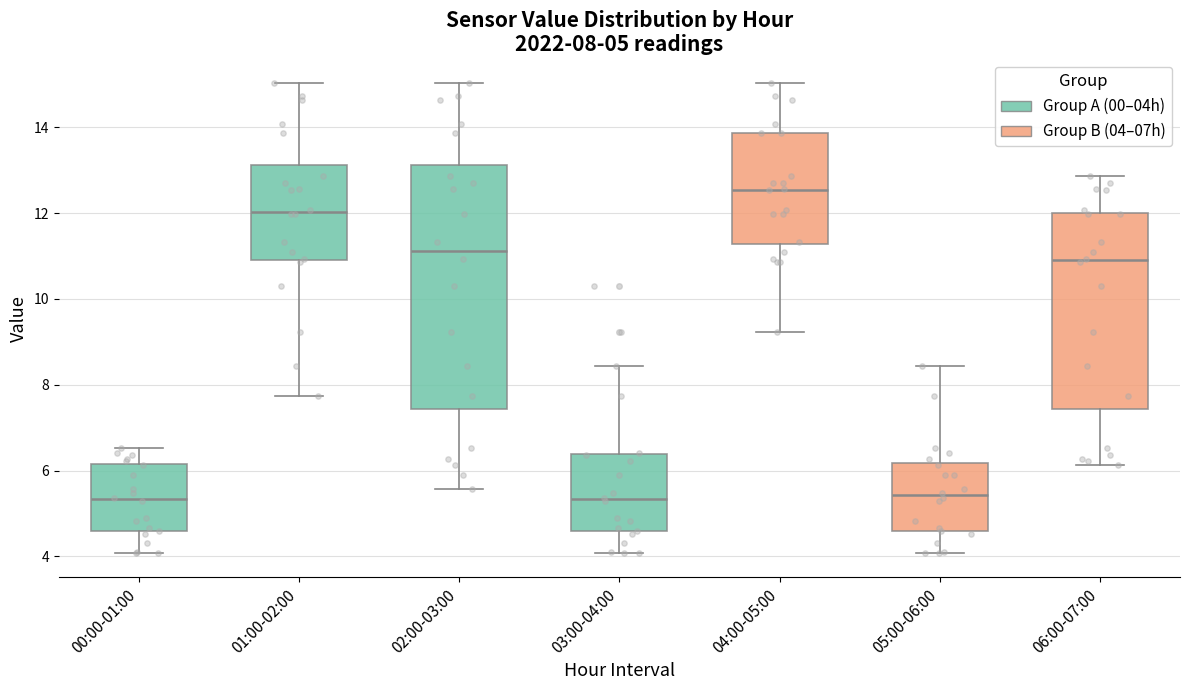

Comparing the boxes themselves (not the whiskers), which one is the tallest?

02:00-03:00